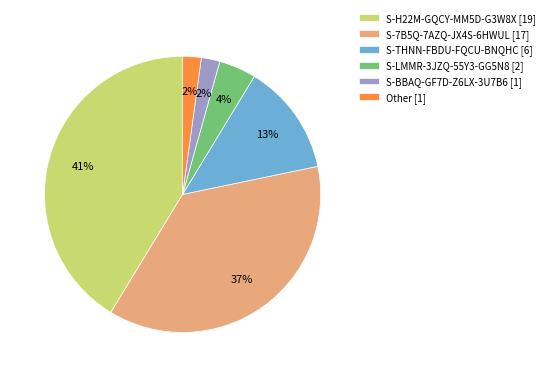

Combined, do S-BBAQ-GF7D-Z6LX-3U7B6 [1] and S-LMMR-3JZQ-55Y3-GG5N8 [2] account for over 50%?

No